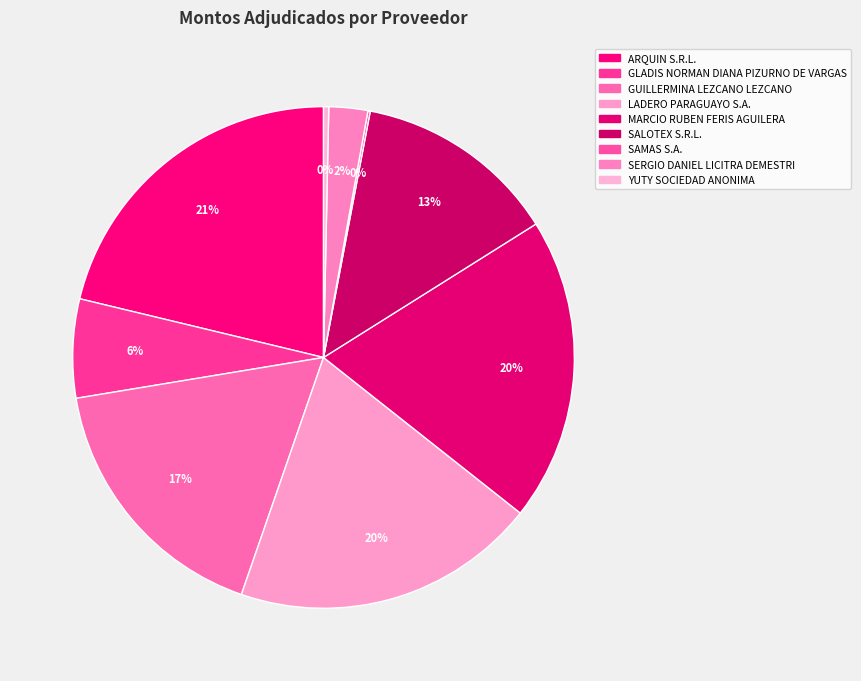

How many segments does this pie chart have?

9